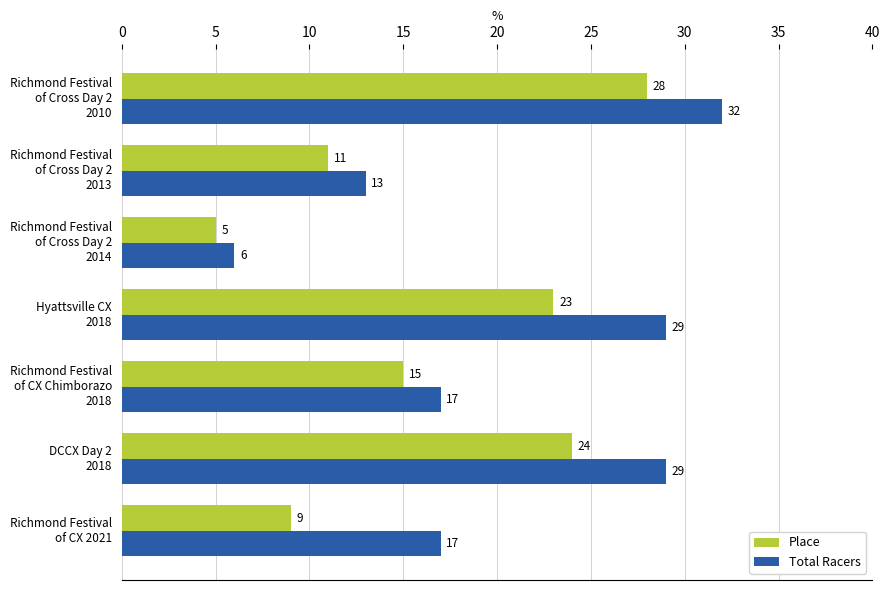

Which series has the widest spread of values?

Total Racers